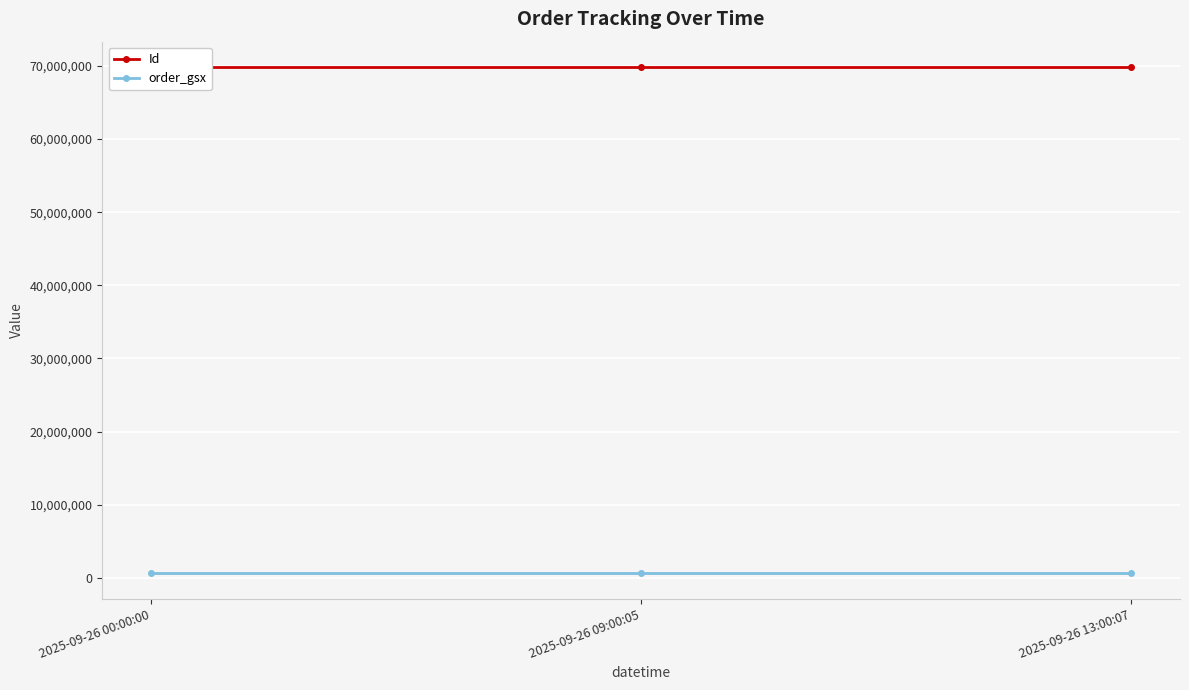

List the series in order of their overall mean, highest first.

Id, order_gsx